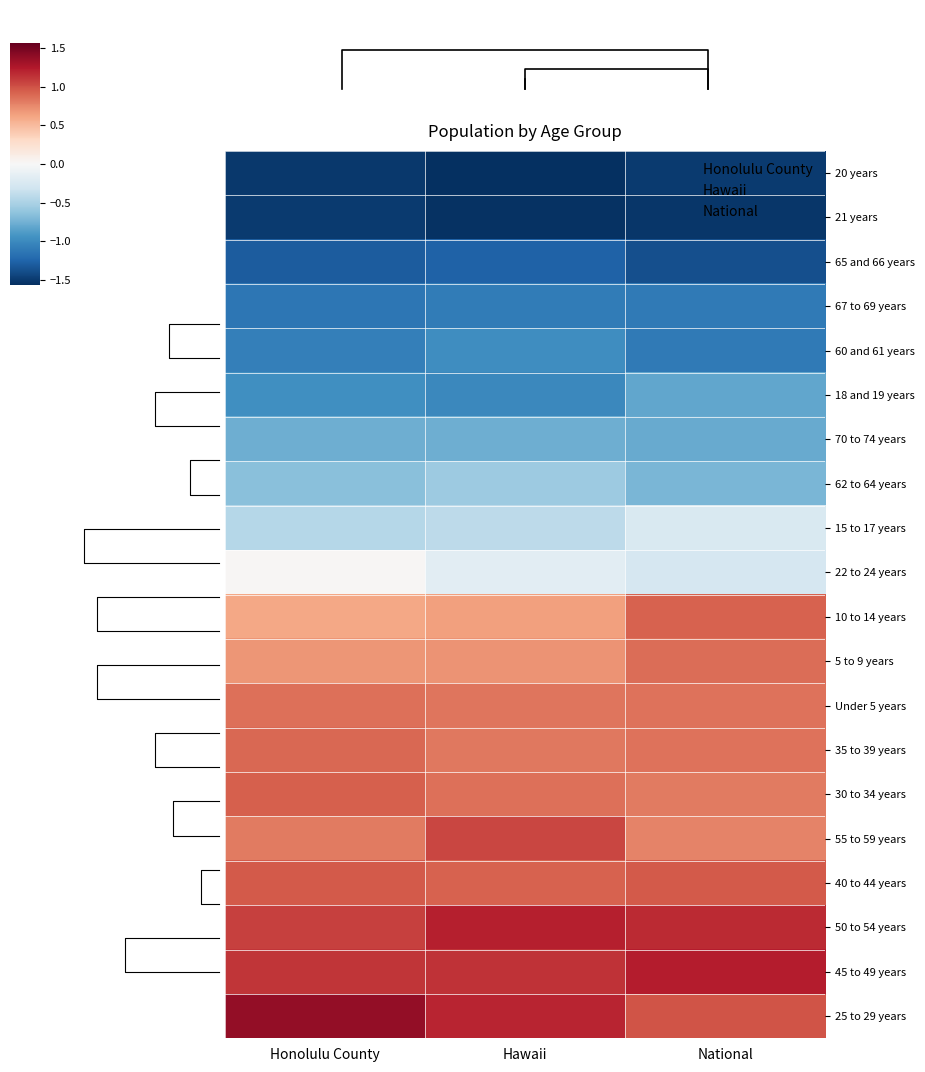

What is the difference between the highest and lowest values at Honolulu County?

2.9